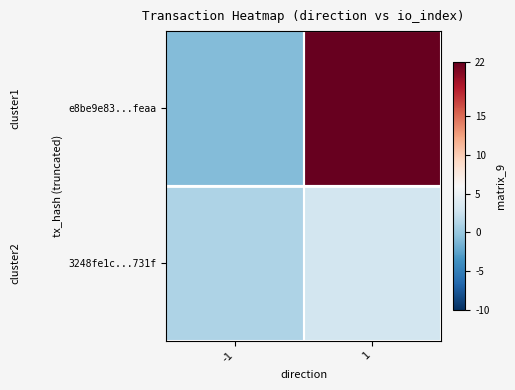

Which series changed the most between -1 and 1?

e8be9e83...feaa